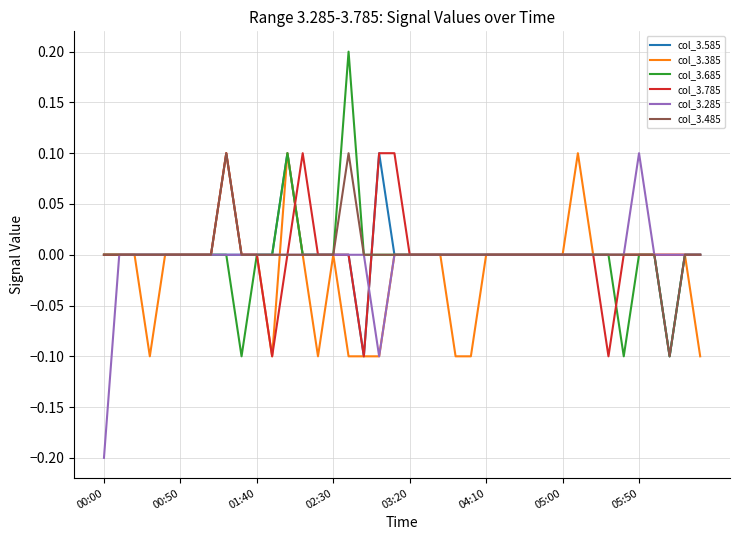

How many categories are shown in the chart?

40